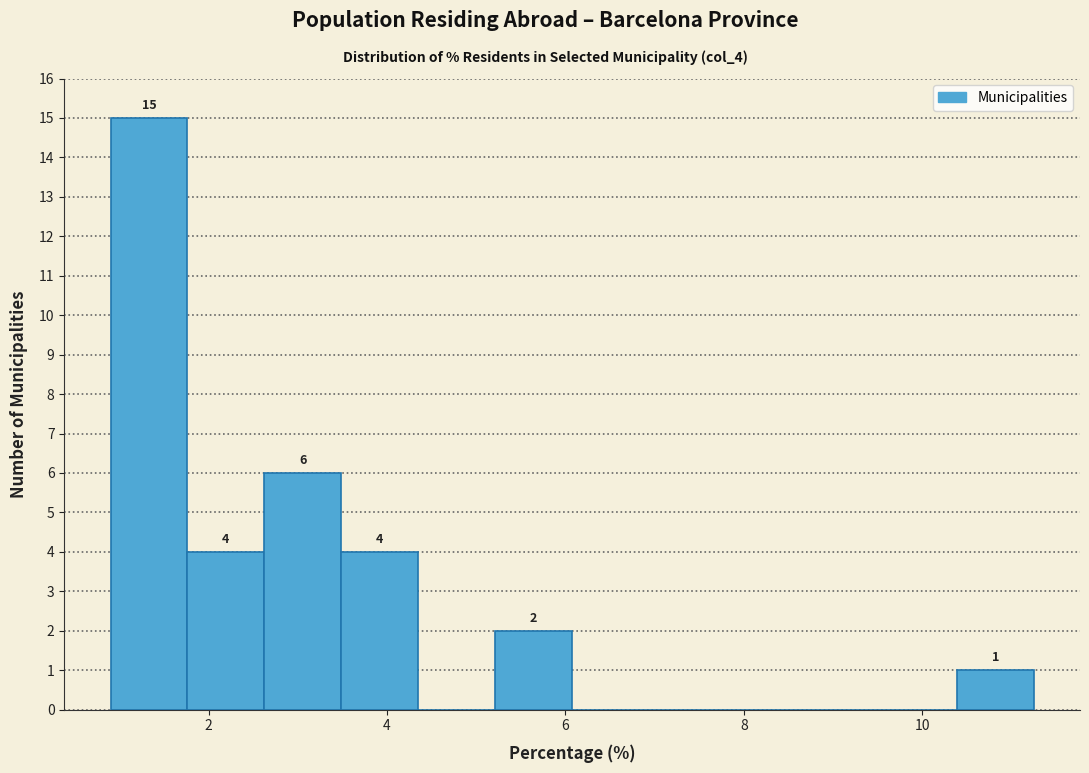

Which range on the x-axis has the tallest bar?

1.0 to 1.8